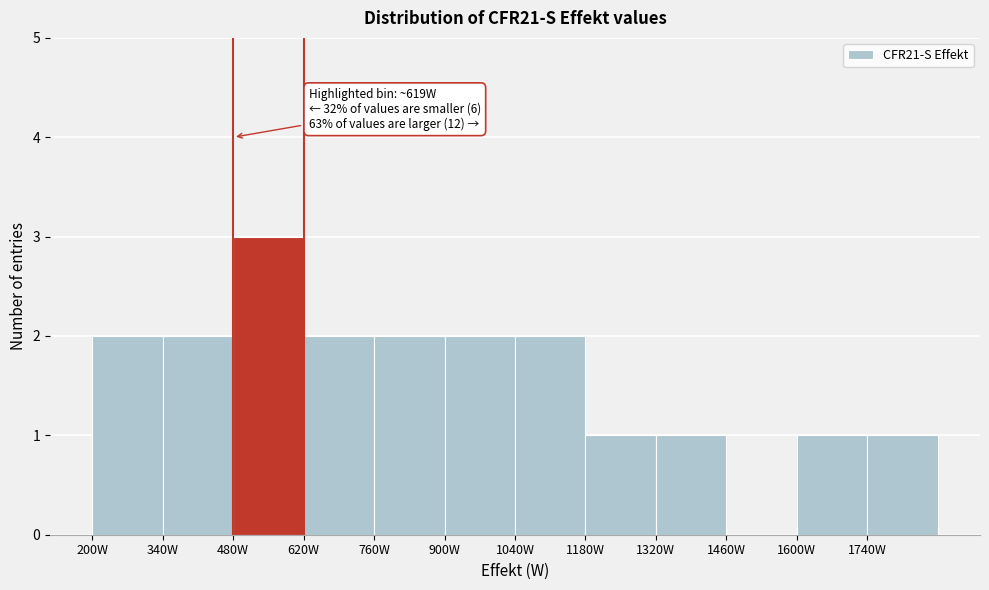

Which range on the x-axis has the tallest bar?

480 to 620